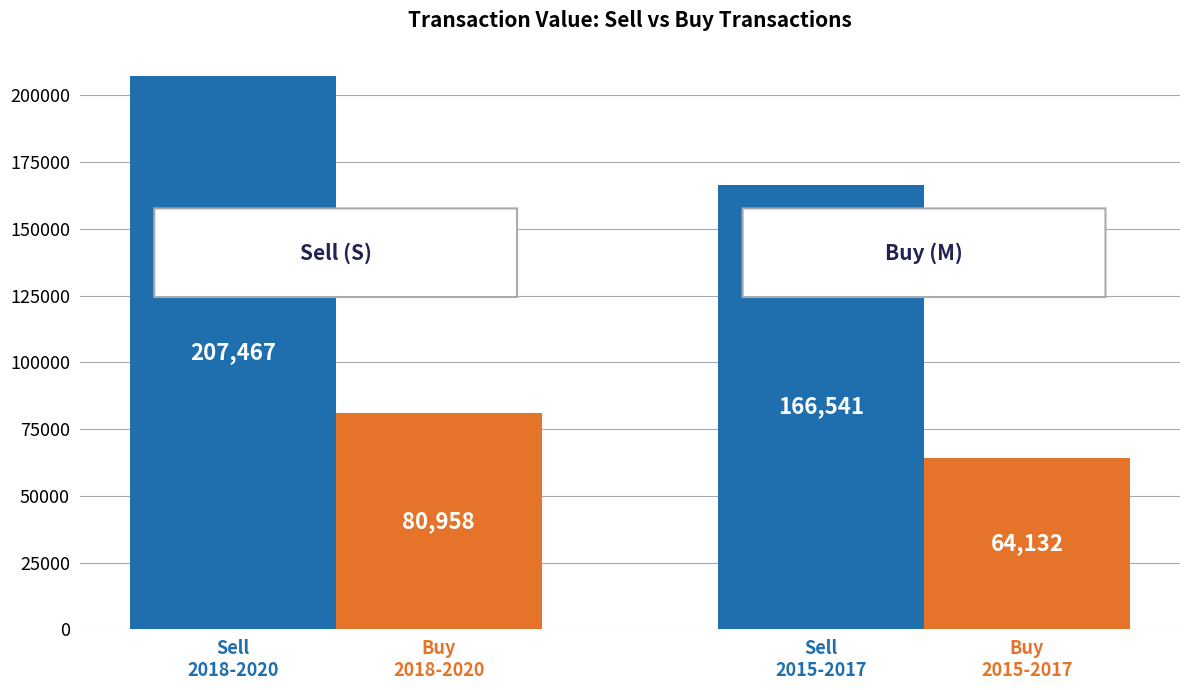

What is the minimum value shown in the chart?

64132